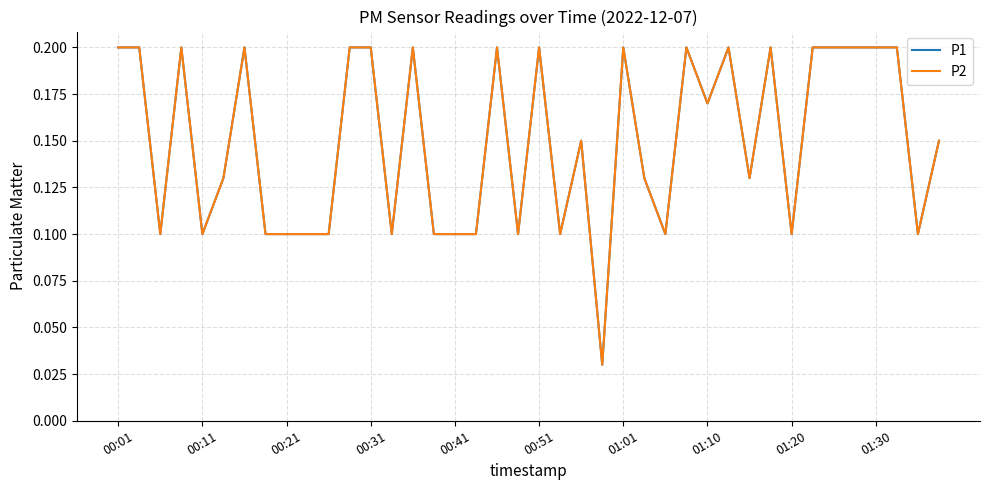

Does the chart display data point markers on the line(s)?

No